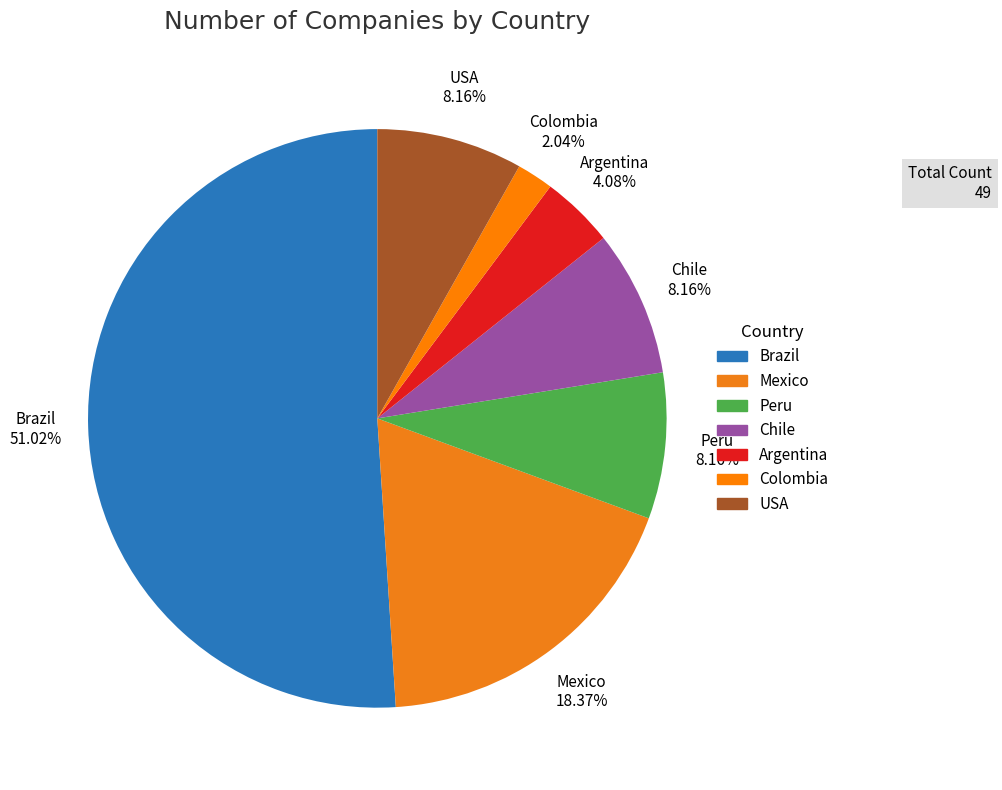

True or false: Brazil accounts for 51% of the total.

True